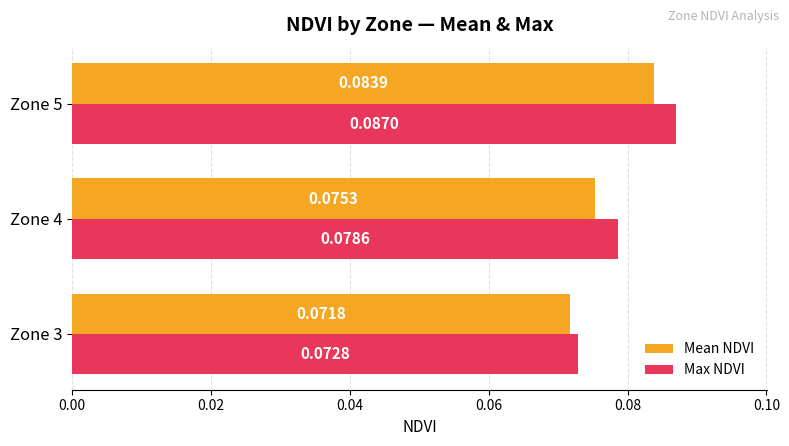

What are all the series names shown in the legend?

Mean NDVI, Max NDVI